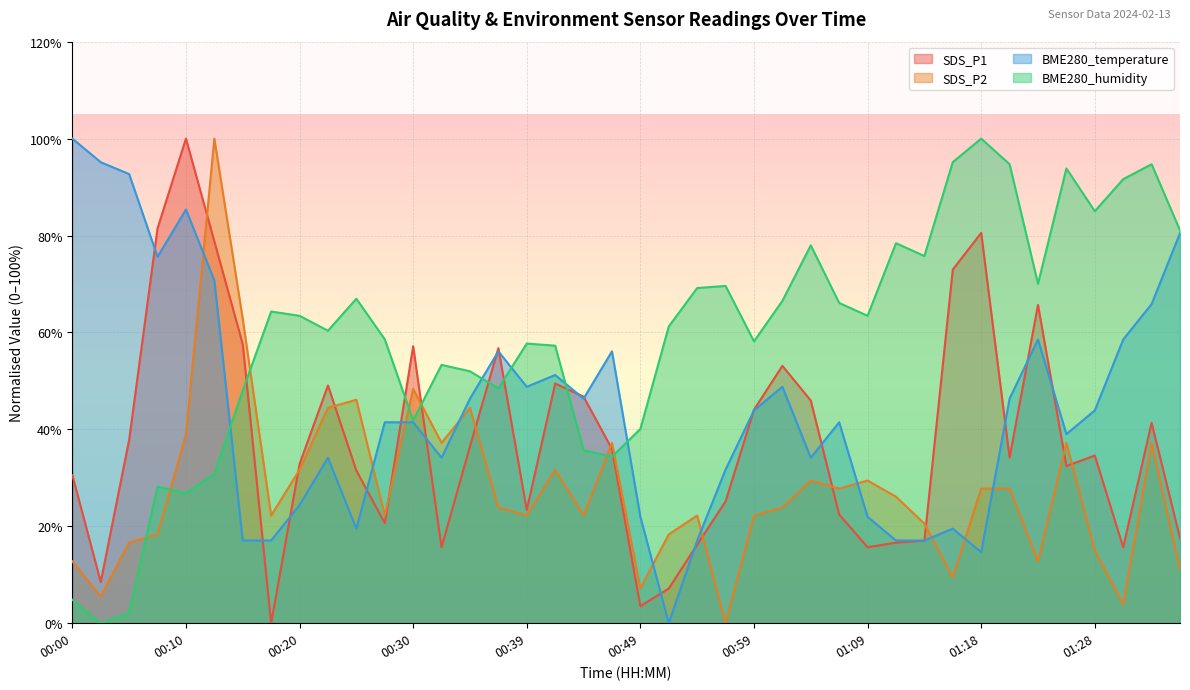

How many categories are shown in the chart?

40